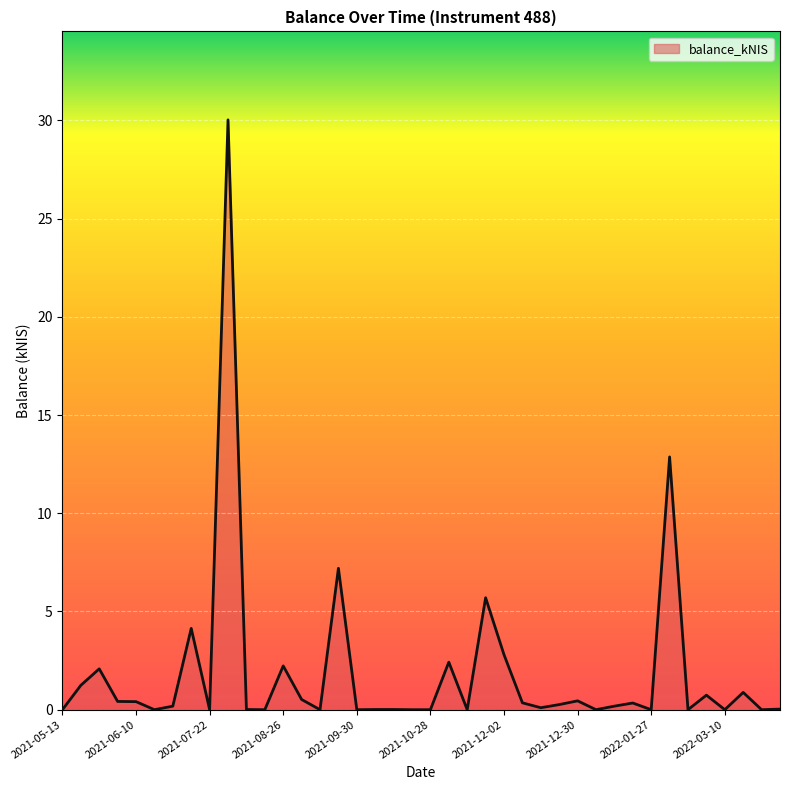

What is the greatest value displayed?

30.0